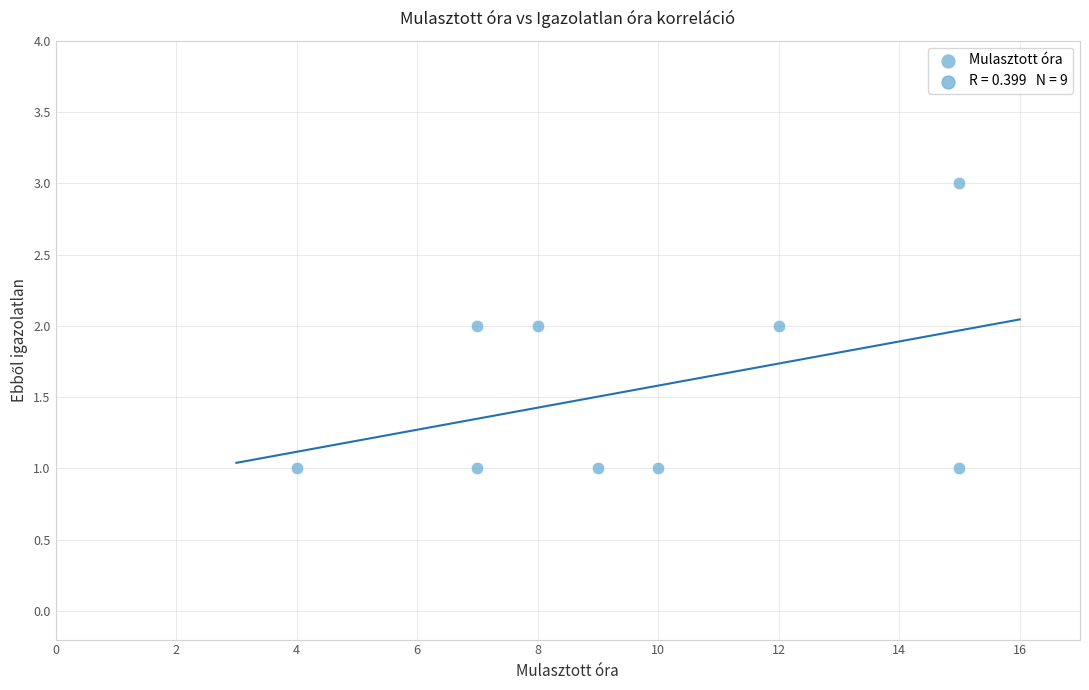

What is the average X value?

10